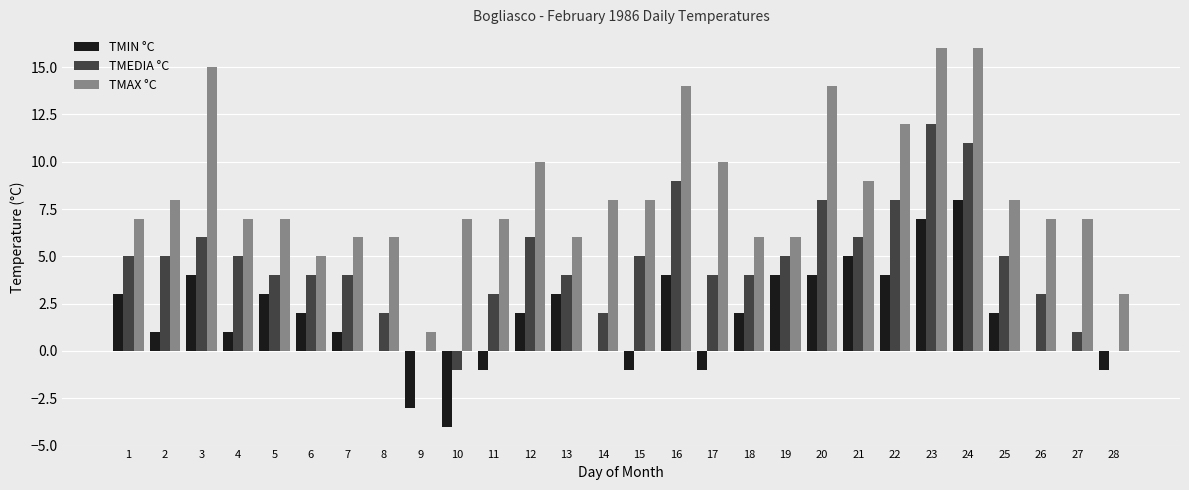

How many categories are shown in the chart?

28